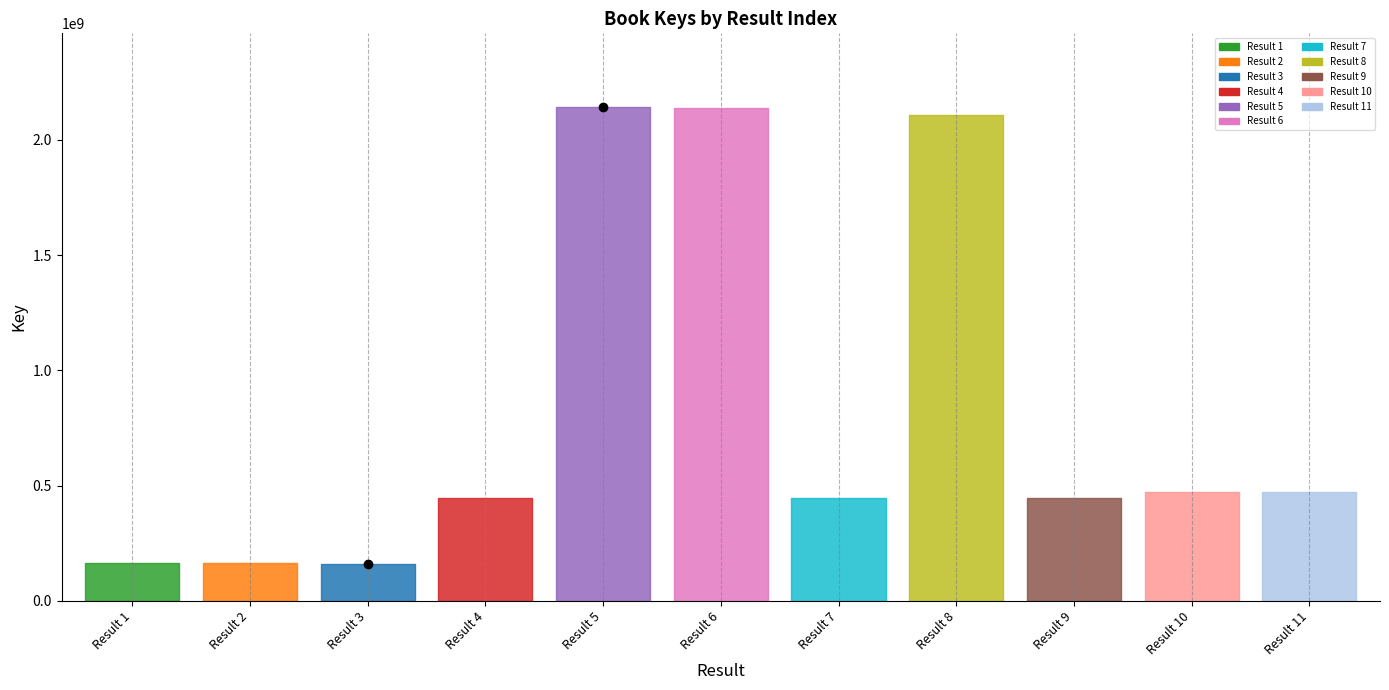

Where is the data nearest to the value 1150631314?

11